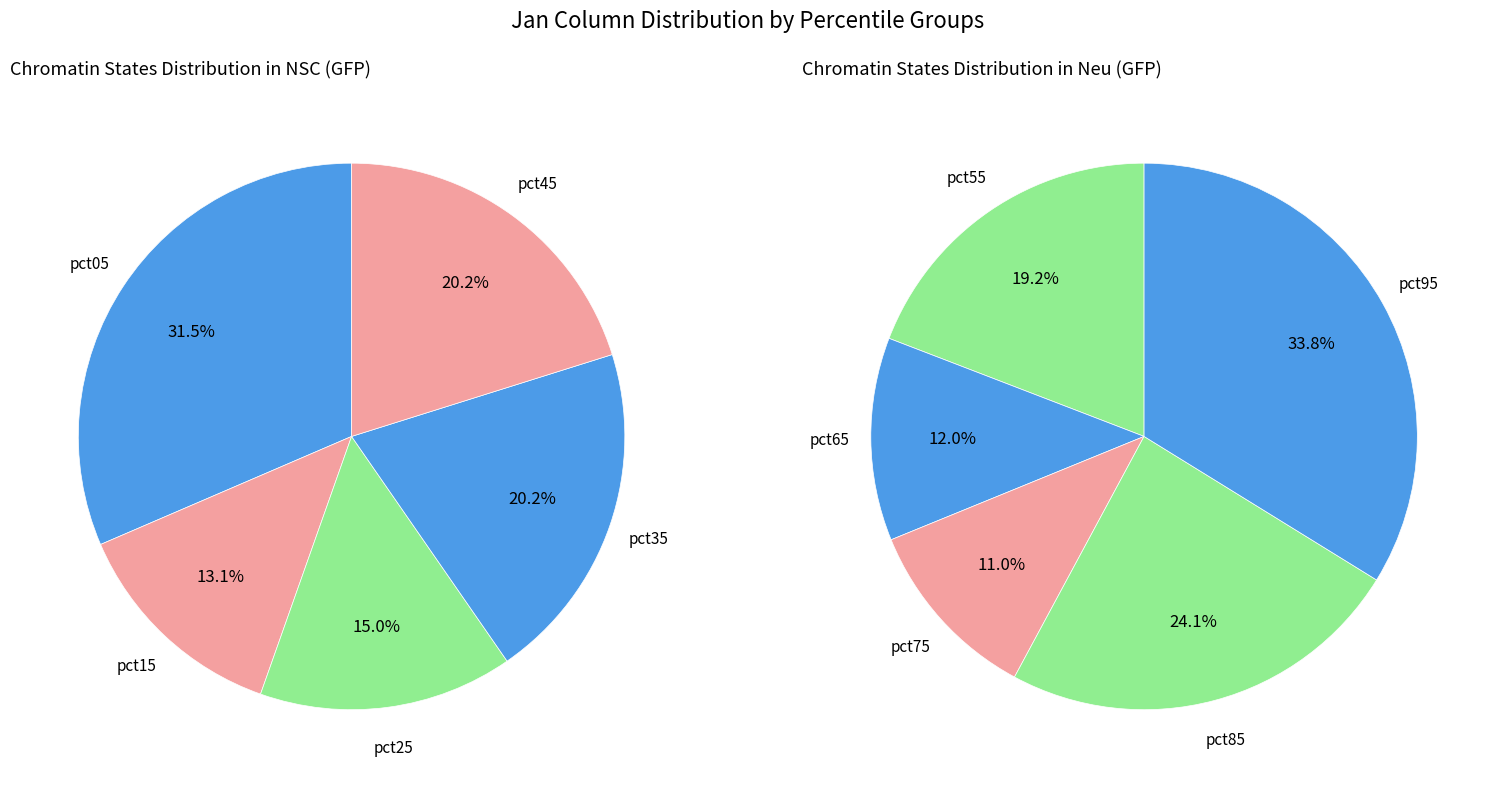

Which category has the biggest portion of the pie?

pct95